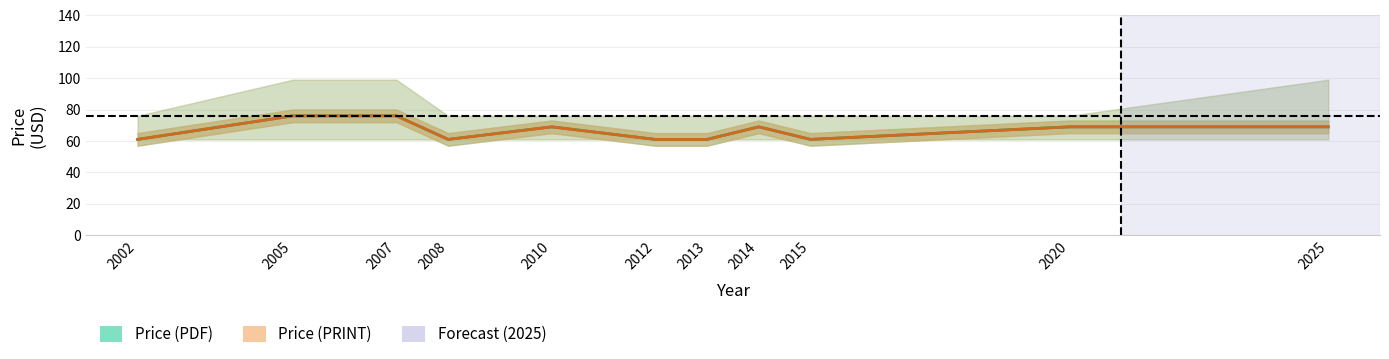

What is the highest value of the Price (PRINT) series?

76